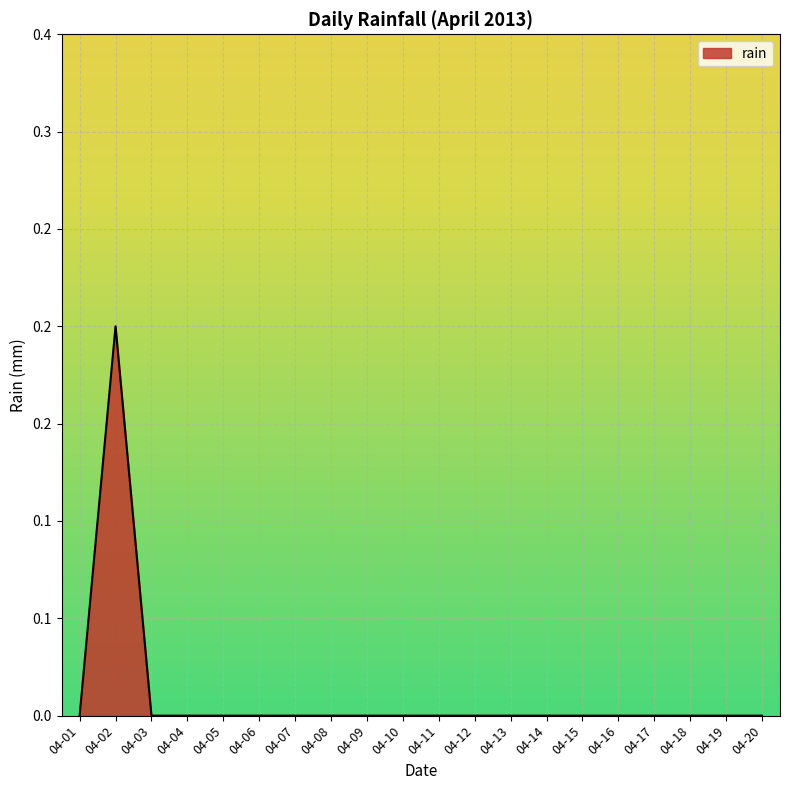

Does the chart have visible grid lines?

Yes